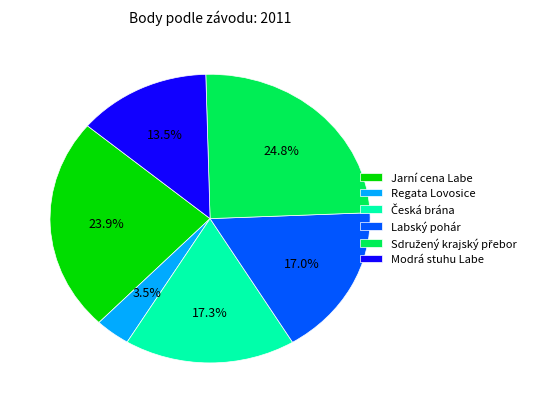

What is the ratio of the value at Jarní cena Labe to the value at Labský pohár?

1.4